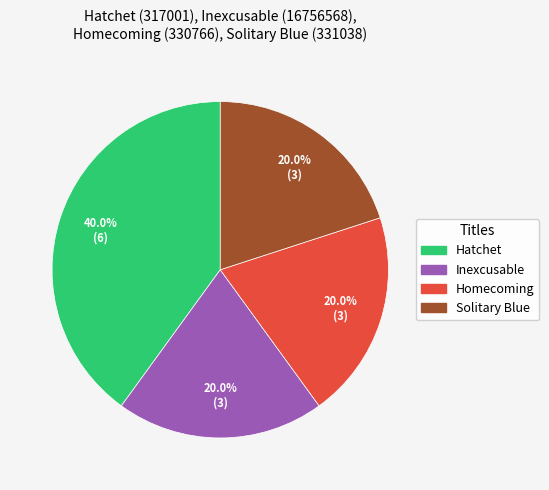

Approximately how many times larger is the value at Homecoming compared to Hatchet?

0.5